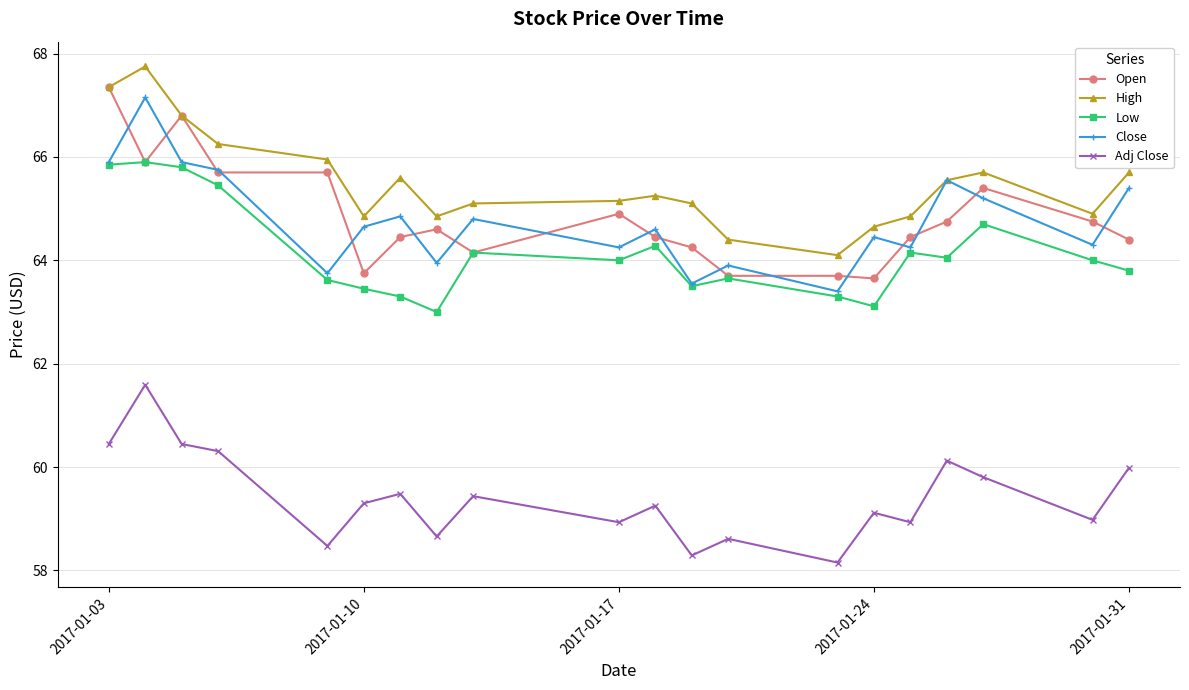

What is the value of the Close point at the 4th from the left?

65.8